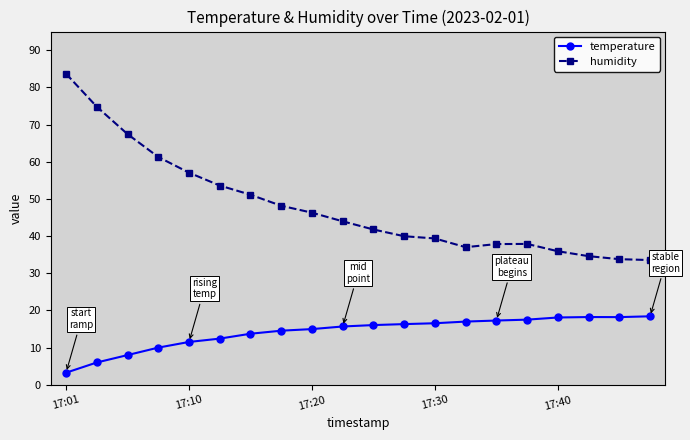

Which series has the widest spread of values?

humidity